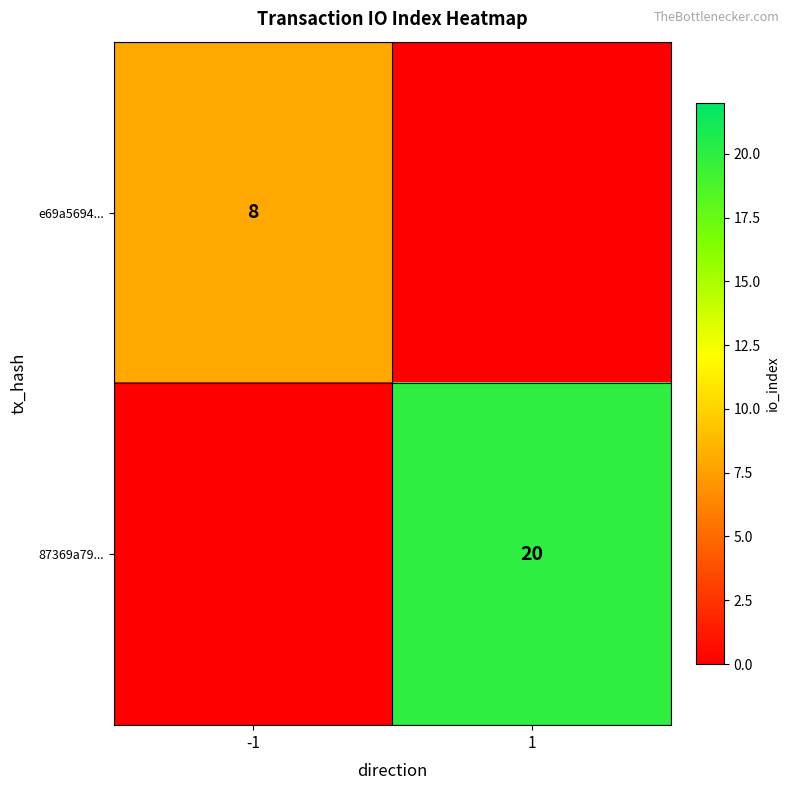

Is the value of 87369a79... at 1 greater than the value of e69a5694... at -1?

Yes